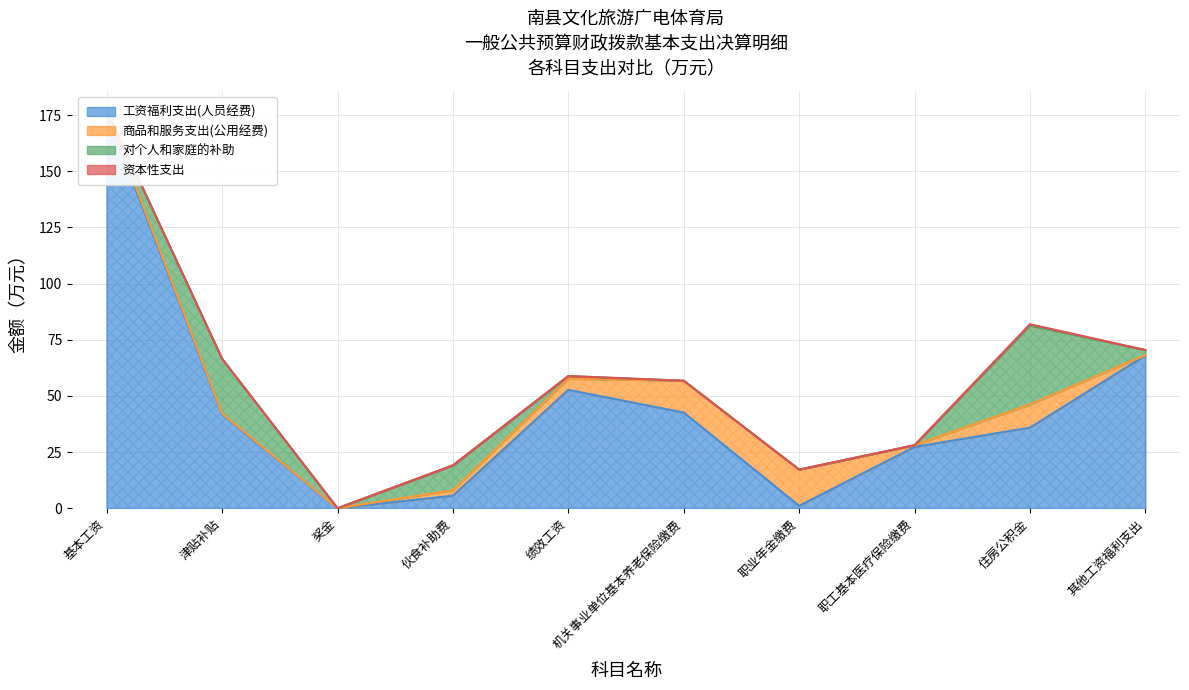

What is the label of the 1st point from the left?

基本工资